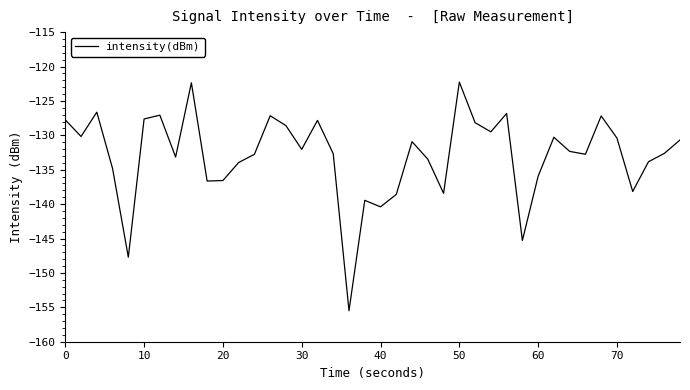

What is the difference between the maximum and minimum values?

33.2